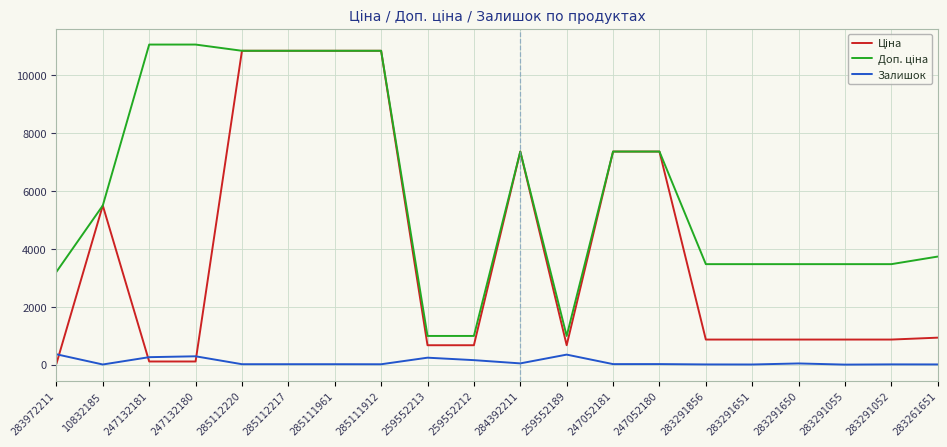

What is the spread (max minus min) of values at 259552189?

644.7